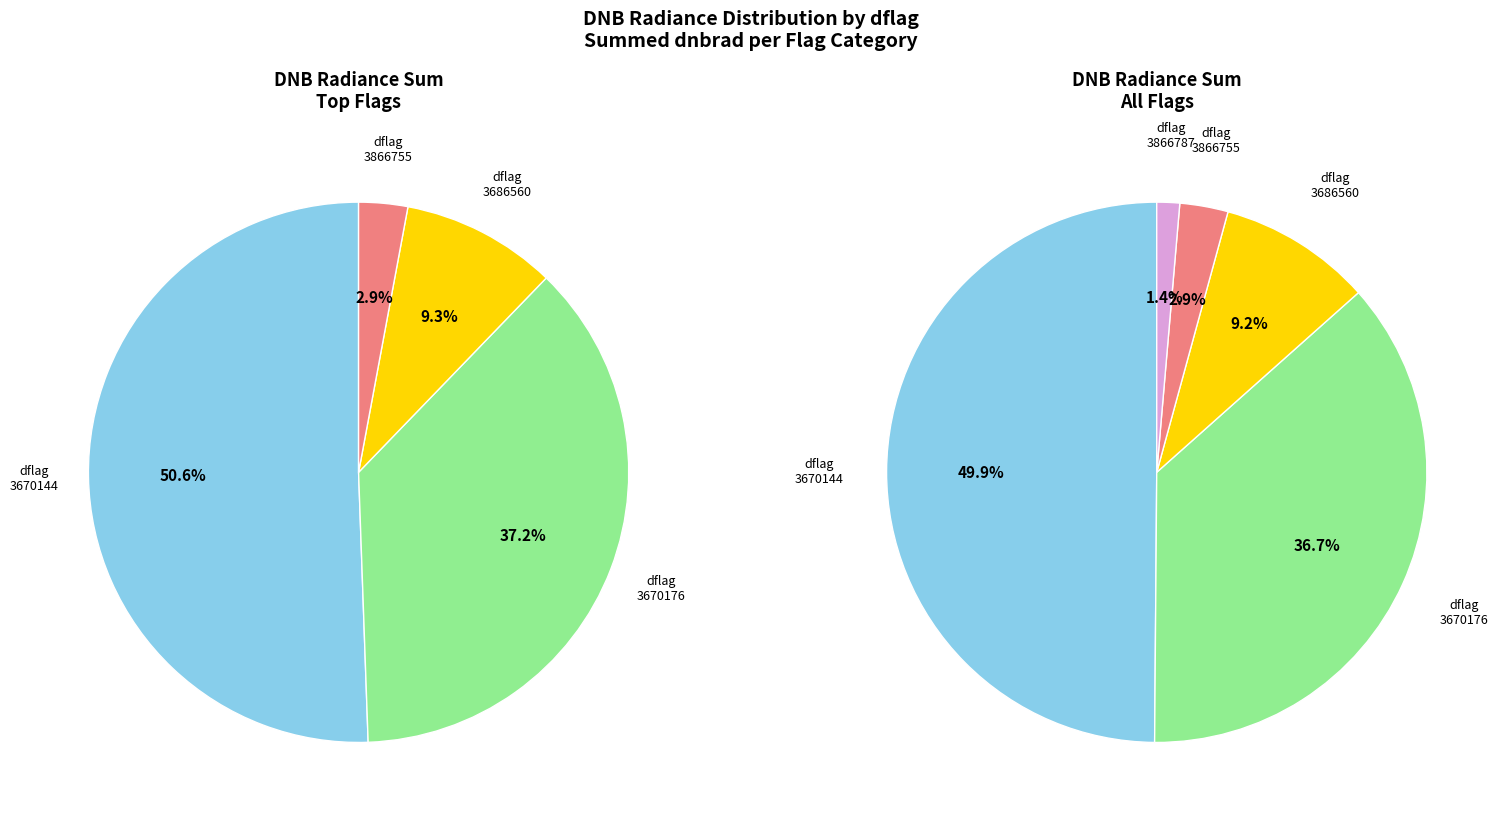

Which has a higher value, 70976131 or 3670176?

3670176